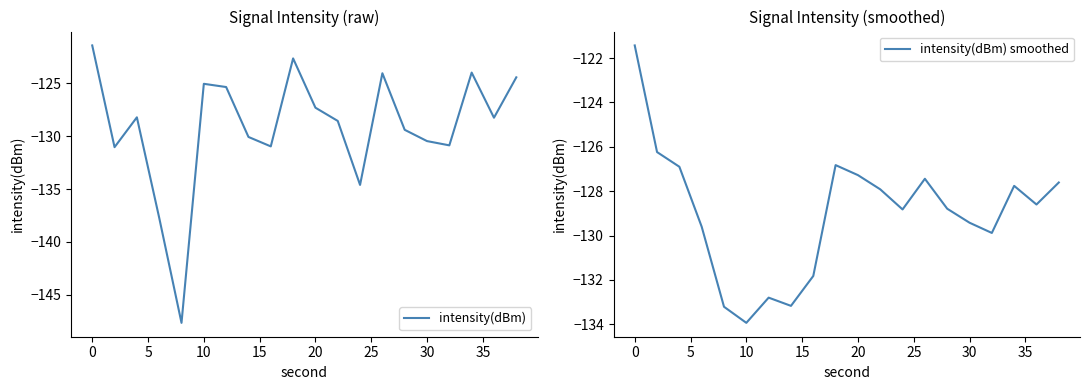

What is the minimum value for intensity(dBm) smoothed?

-133.9